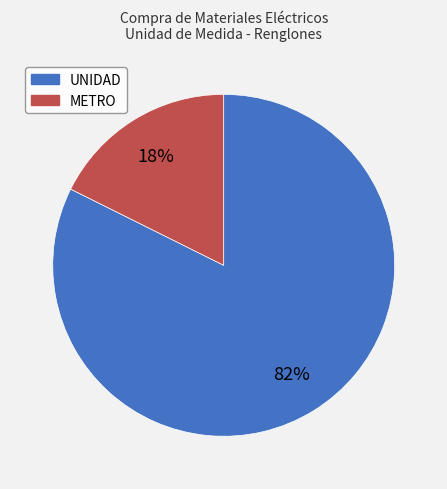

True or false: UNIDAD accounts for 74% of the total.

False